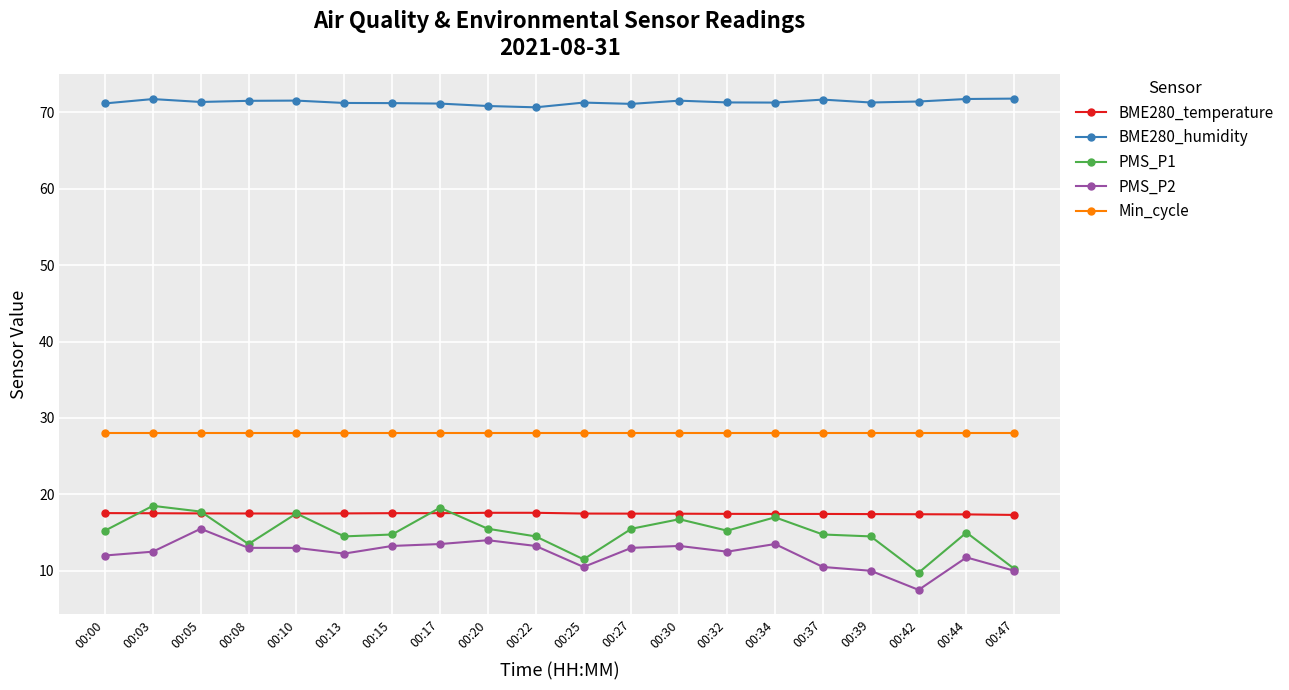

Which series has the widest spread of values?

PMS_P1